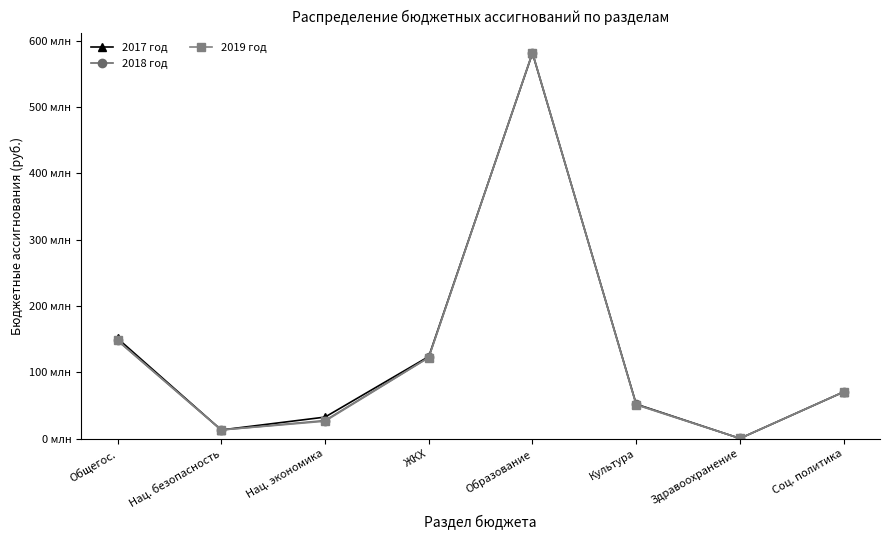

Between Нац. экономика and Культура, which is larger?

Культура